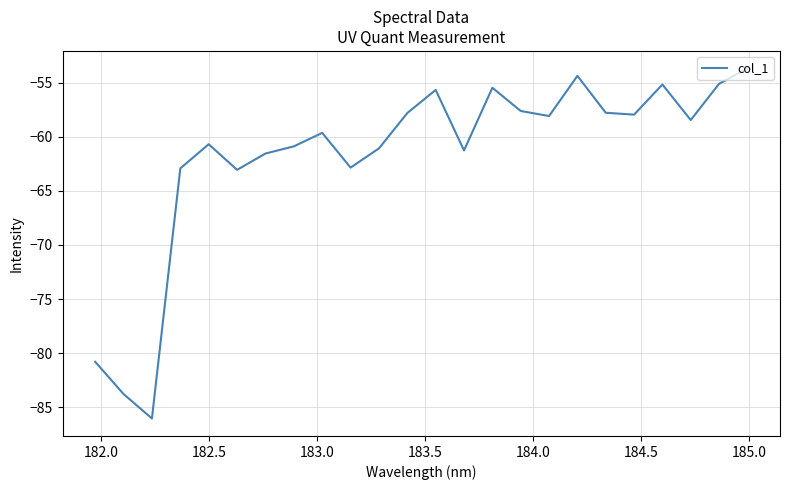

What is the difference between the maximum and minimum values?

32.3